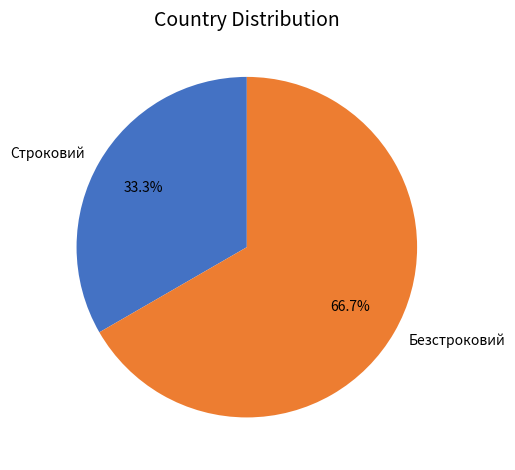

Does Безстроковий account for over 50% of the chart?

Yes